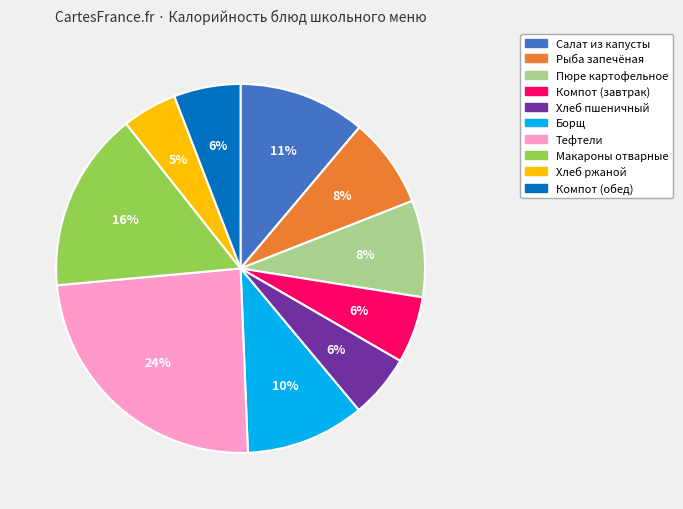

Count the number of slices in the pie.

10